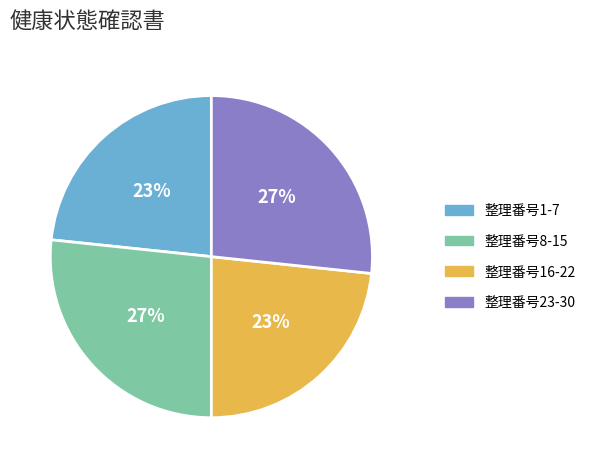

Approximately how many times larger is the value at 整理番号1-7 compared to 整理番号8-15?

0.9